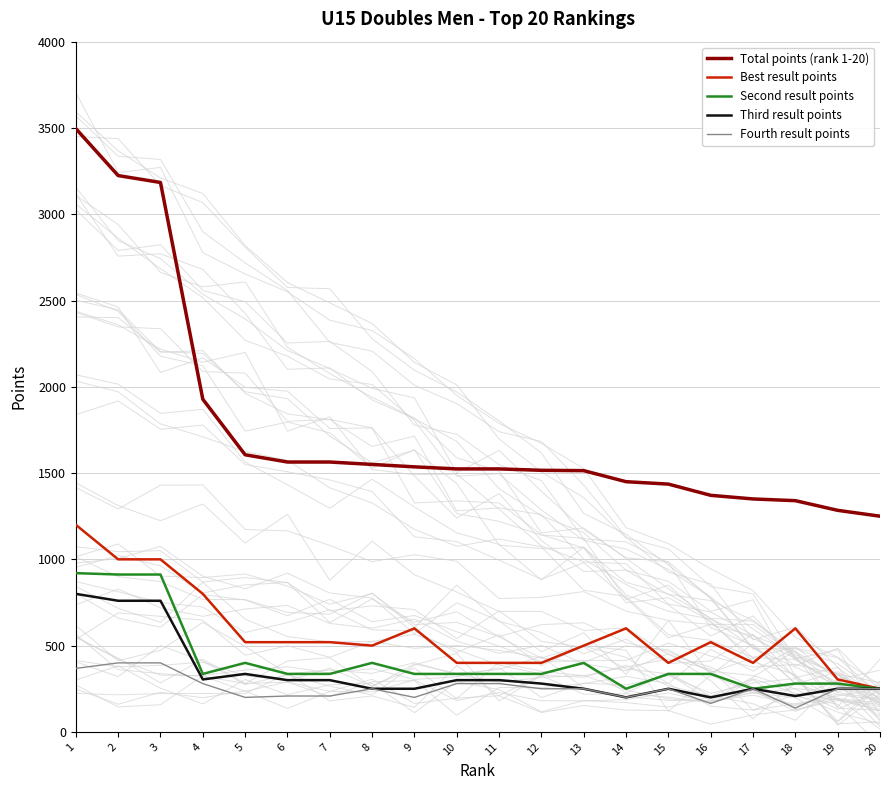

How many values in the Third result points series exceed 280?

9